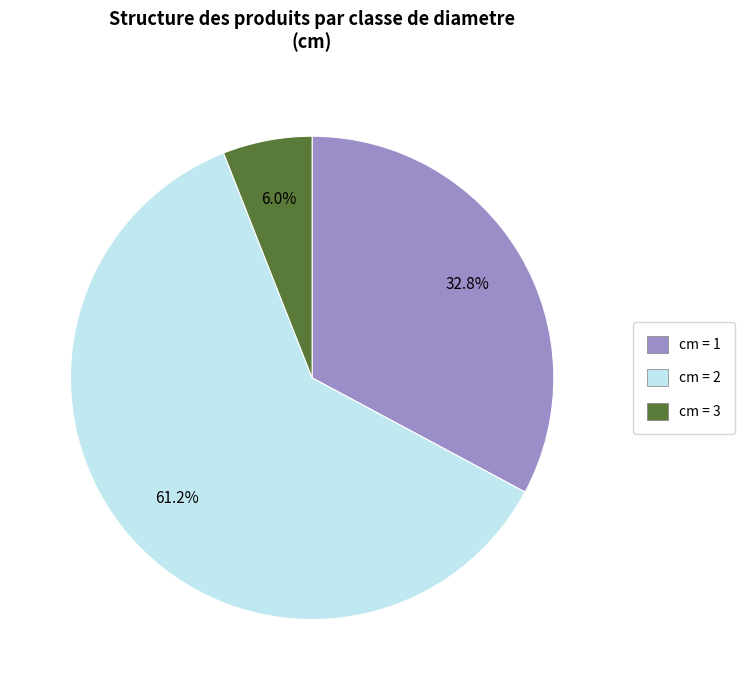

Is there any slice that represents more than half of the pie?

Yes